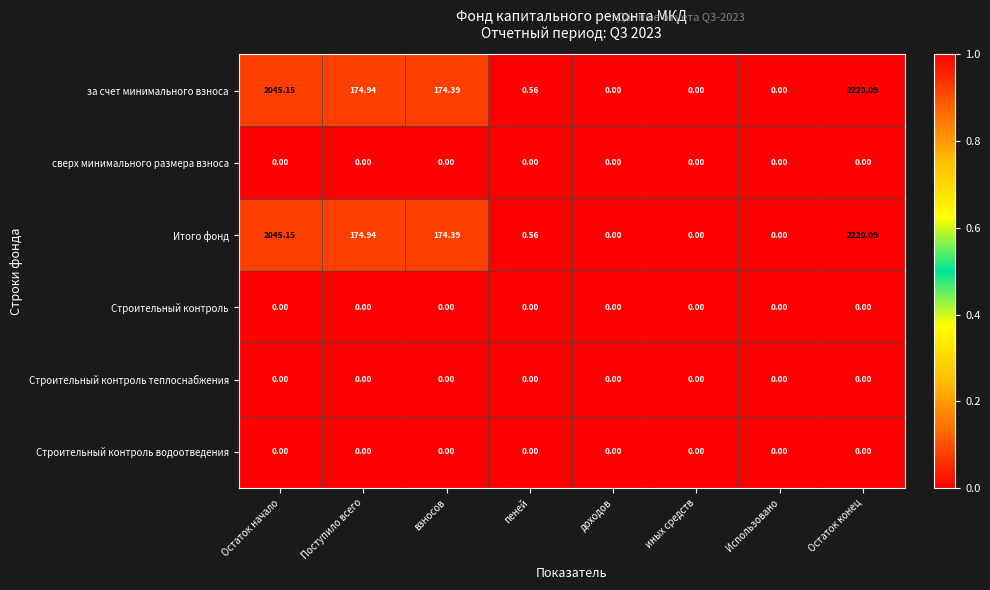

At which category is the sum across all series the highest?

Остаток конец